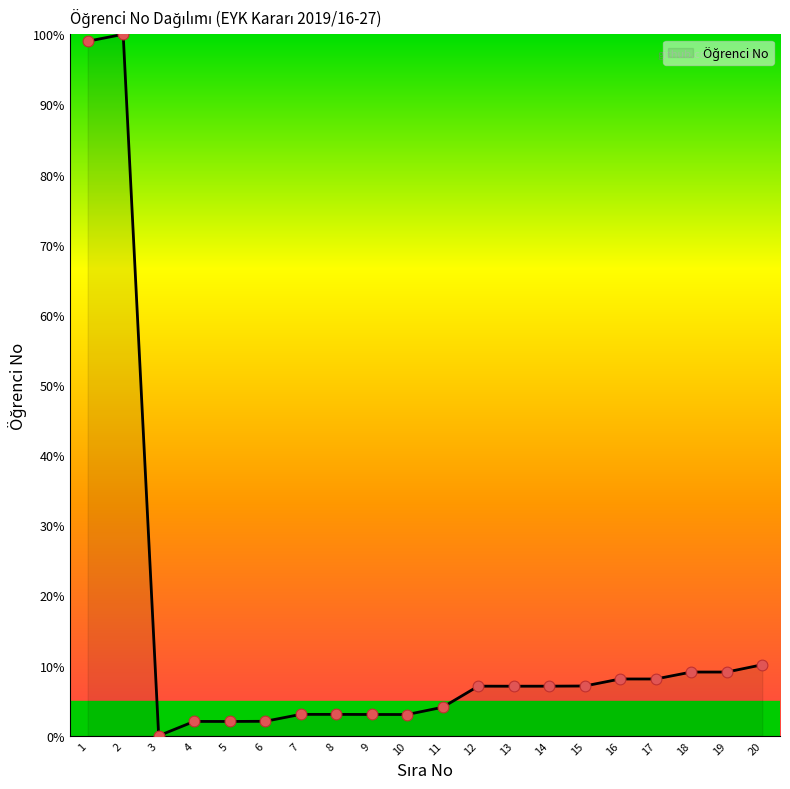

Between 11 and 17, which is larger?

17